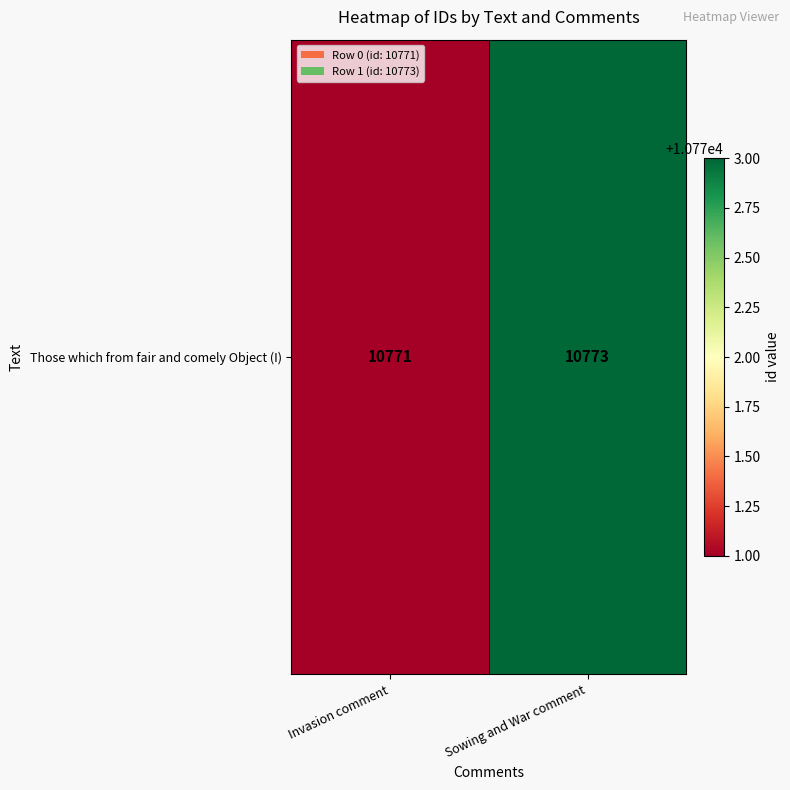

What is the sum of the values at Sowing and War comment and Invasion comment?

21544